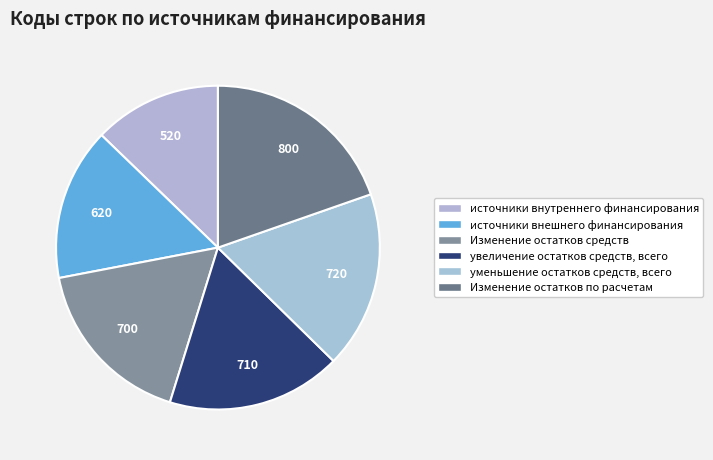

How many slices are in this pie chart?

6